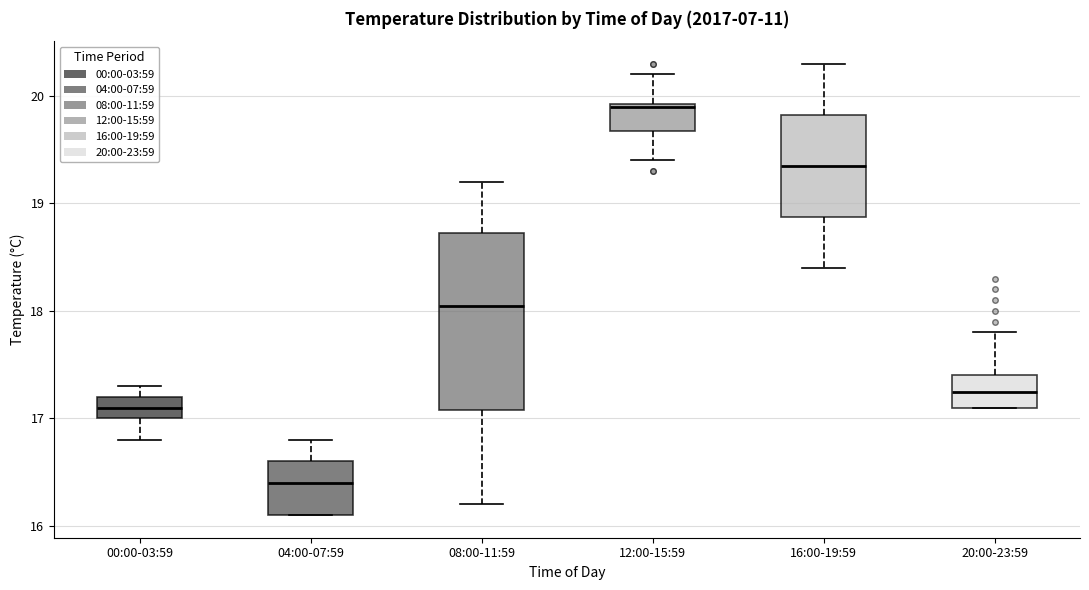

Where is the lower edge of the box for 08:00-11:59 on the y-axis? The values are not printed on the chart, so give them approximately, as read against the axis.

17.1